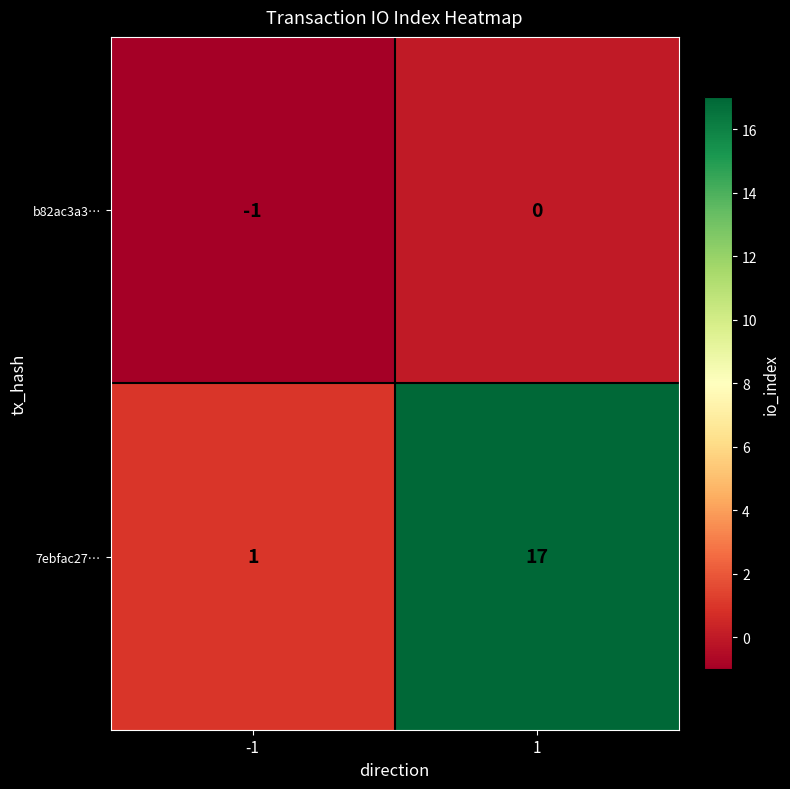

At how many categories does at least one series exceed 9?

1